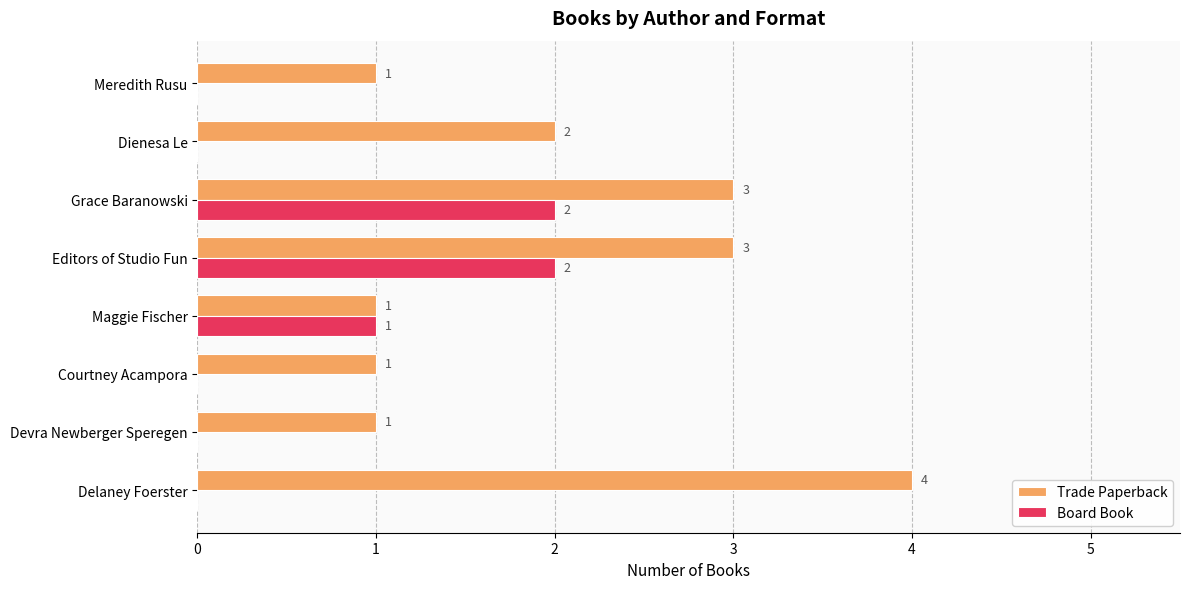

Between Devra Newberger Speregen and Maggie Fischer, which series saw the biggest shift?

Board Book